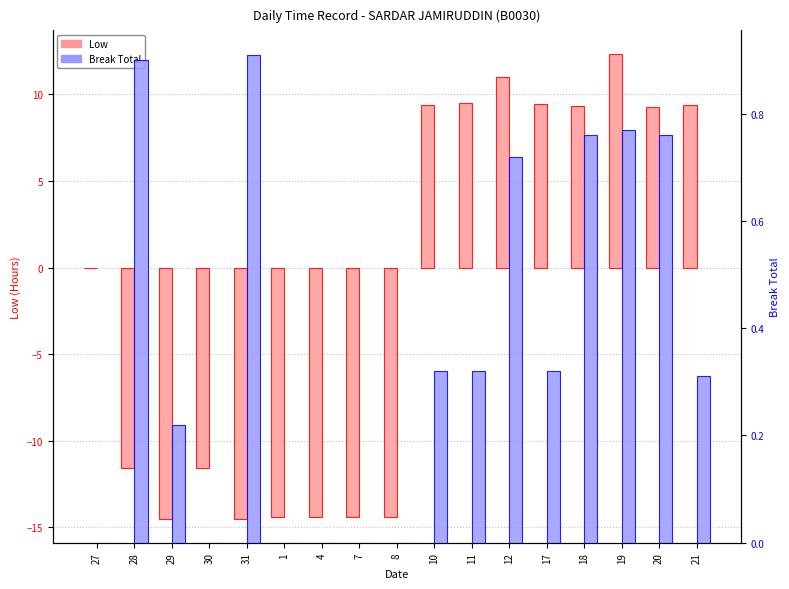

At how many categories does at least one series exceed -1?

17